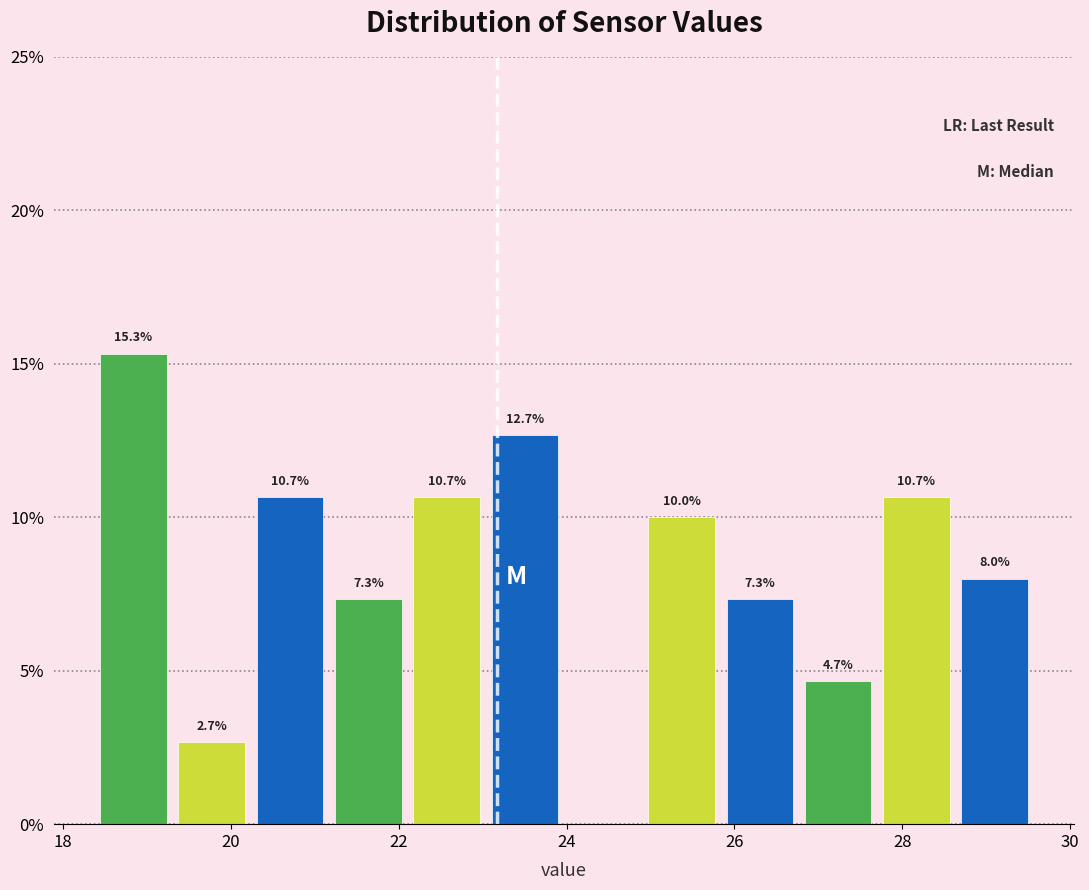

Which range on the x-axis has the tallest bar?

18.4 to 19.4